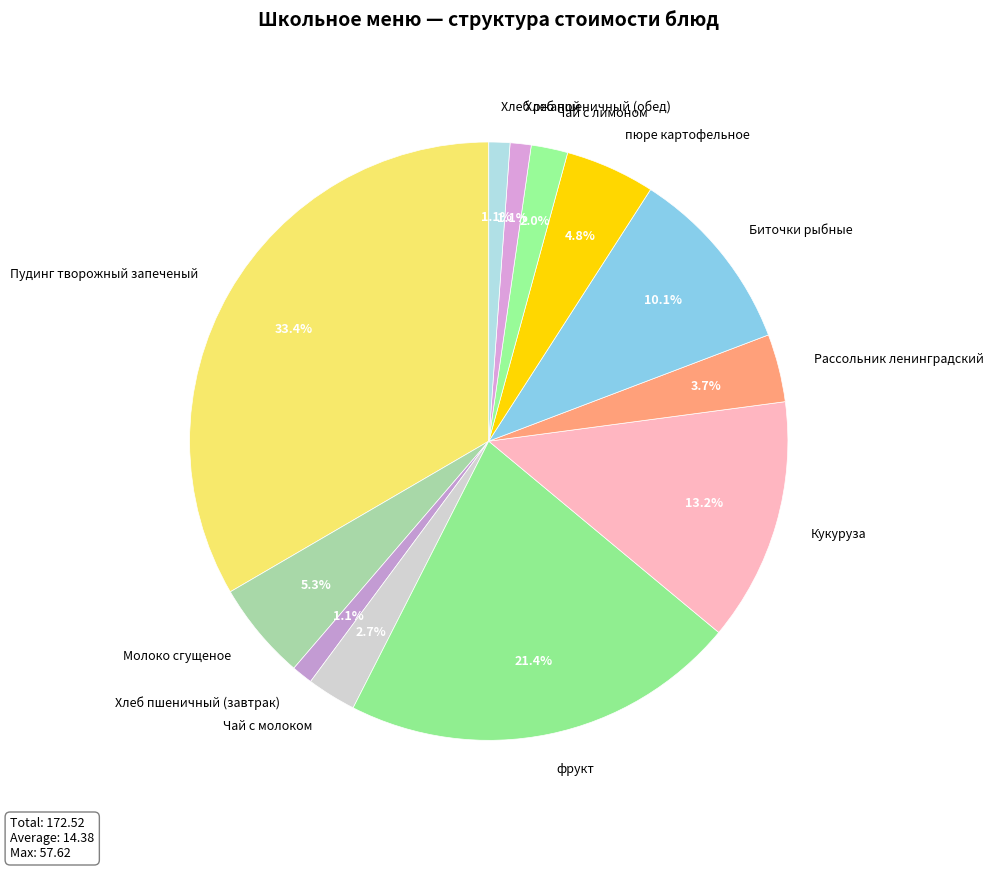

Does any single category account for the majority?

No